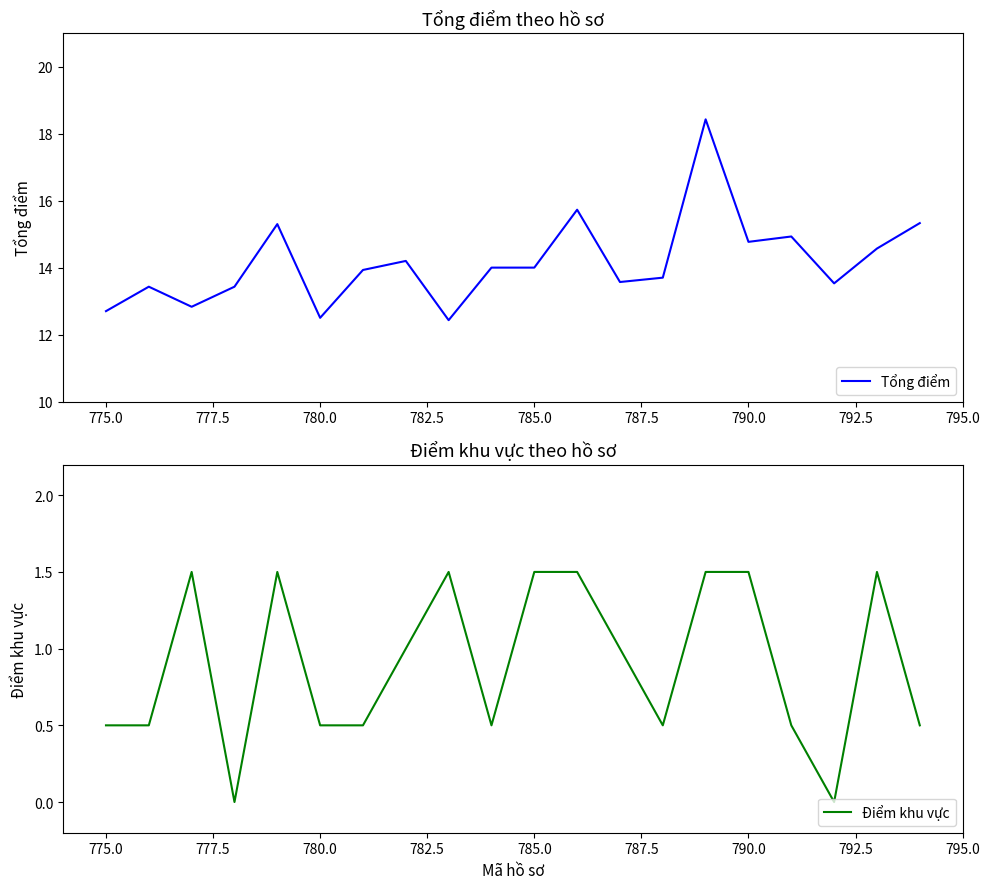

What is the maximum value for Tổng điểm?

18.4